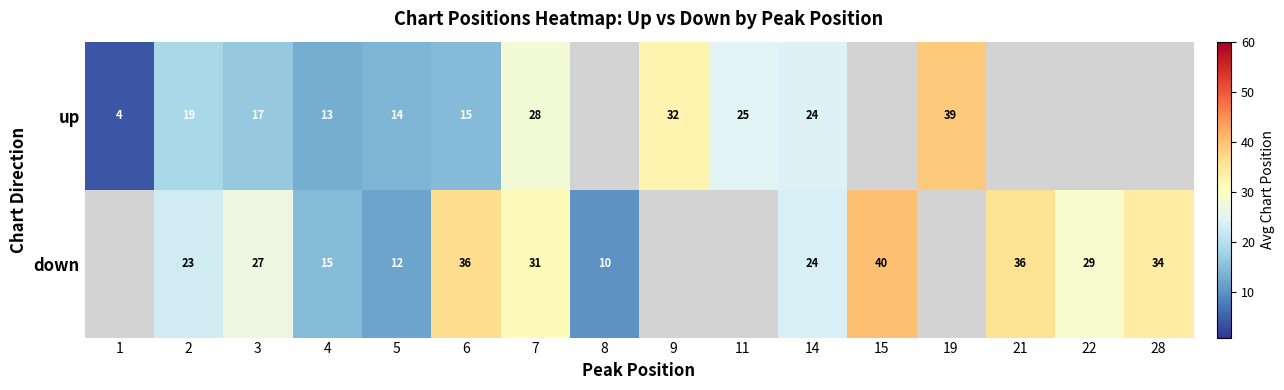

What is the sum of the down values at 15 and 3?

67